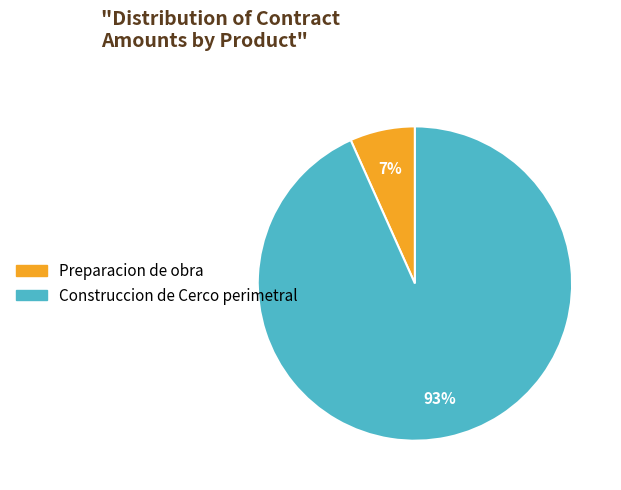

What is the ratio of the value at Preparacion de obra to the value at Construccion de Cerco perimetral?

0.1